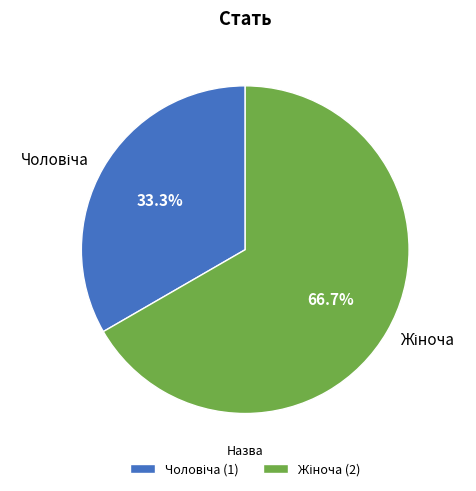

Is there any slice that represents more than half of the pie?

Yes